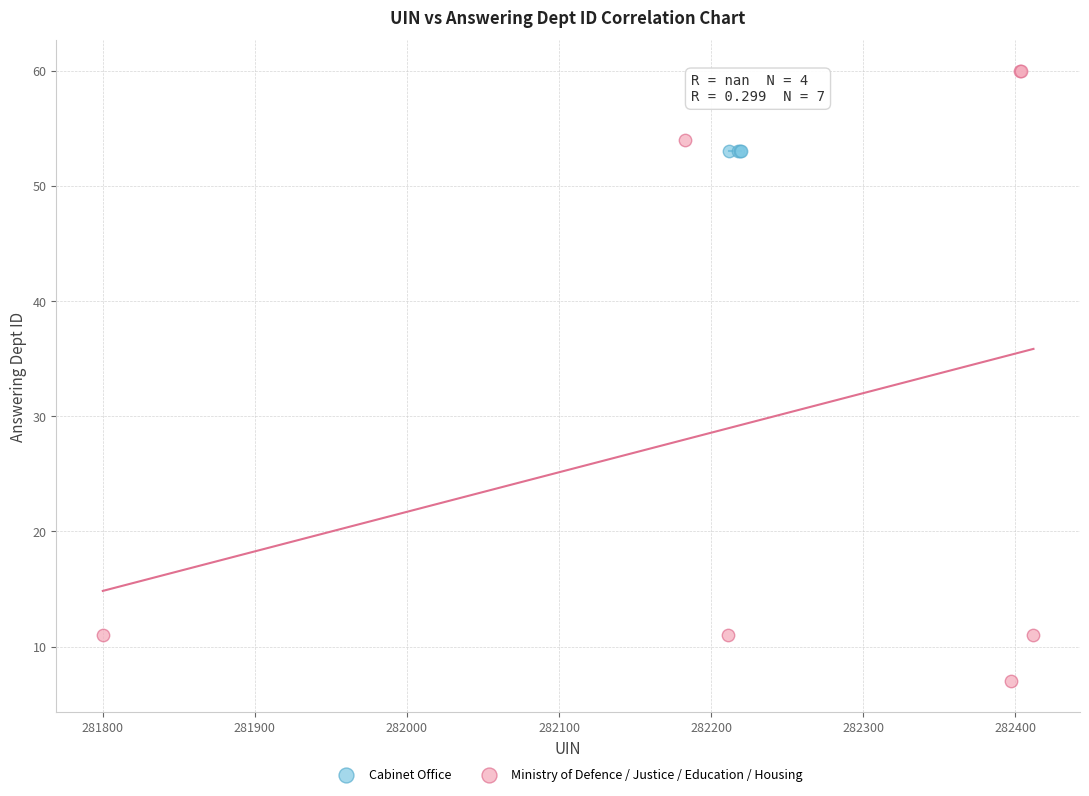

Which series reaches the minimum Y coordinate?

Ministry of Defence / Justice / Education / Housing